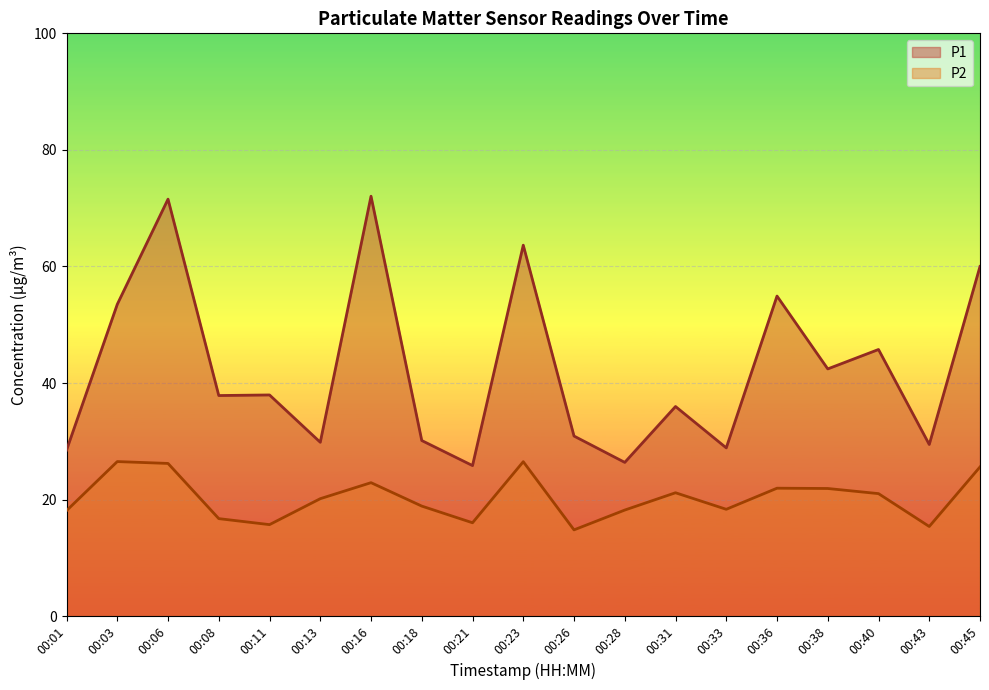

Does the chart display data point markers on the line(s)?

No